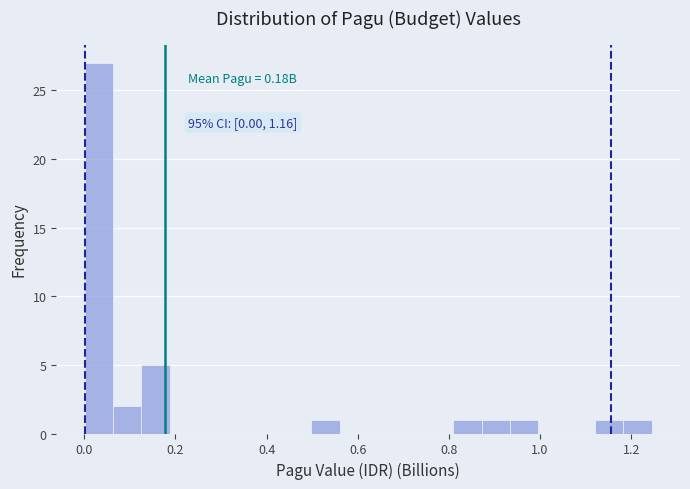

Around what value on the x-axis is the tallest bar? Give the approximate position of its centre, as read against the axis.

0.04